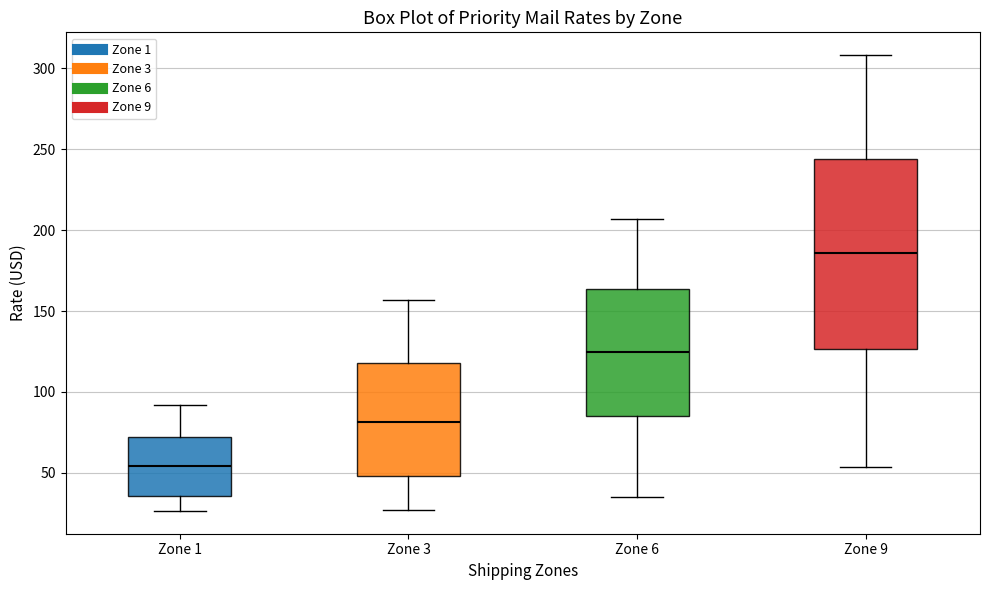

Where does the lower whisker of the box for Zone 1 end on the y-axis? The values are not printed on the chart, so give them approximately, as read against the axis.

25